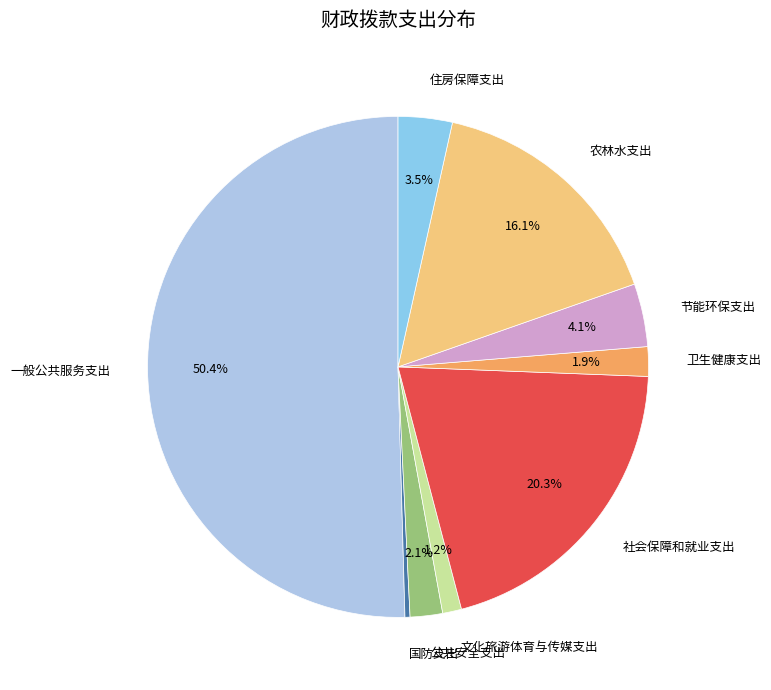

What is the smallest slice in the pie chart?

国防支出